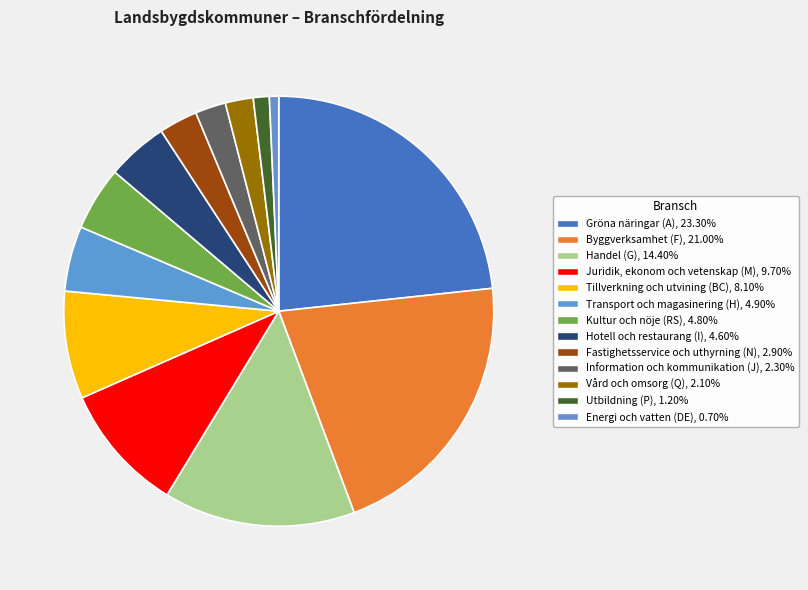

What percentage is the Juridik, ekonom och vetenskap (M) slice, to the nearest percent?

10%